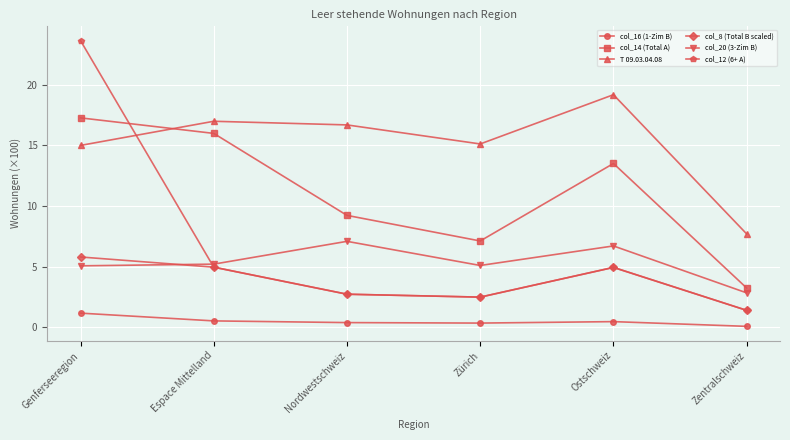

What position from the right is Genferseeregion?

6